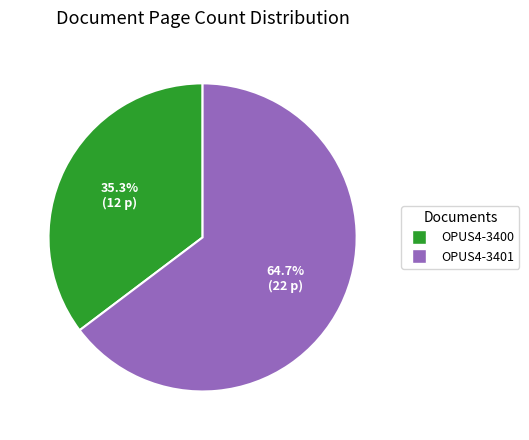

Does OPUS4-3401 account for over 50% of the chart?

Yes